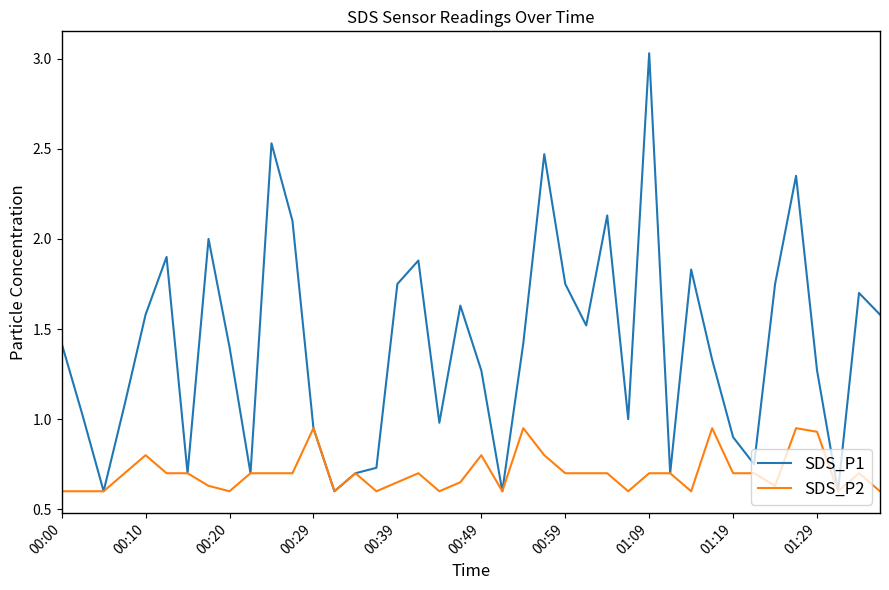

Which series has the largest range (max minus min)?

SDS_P1